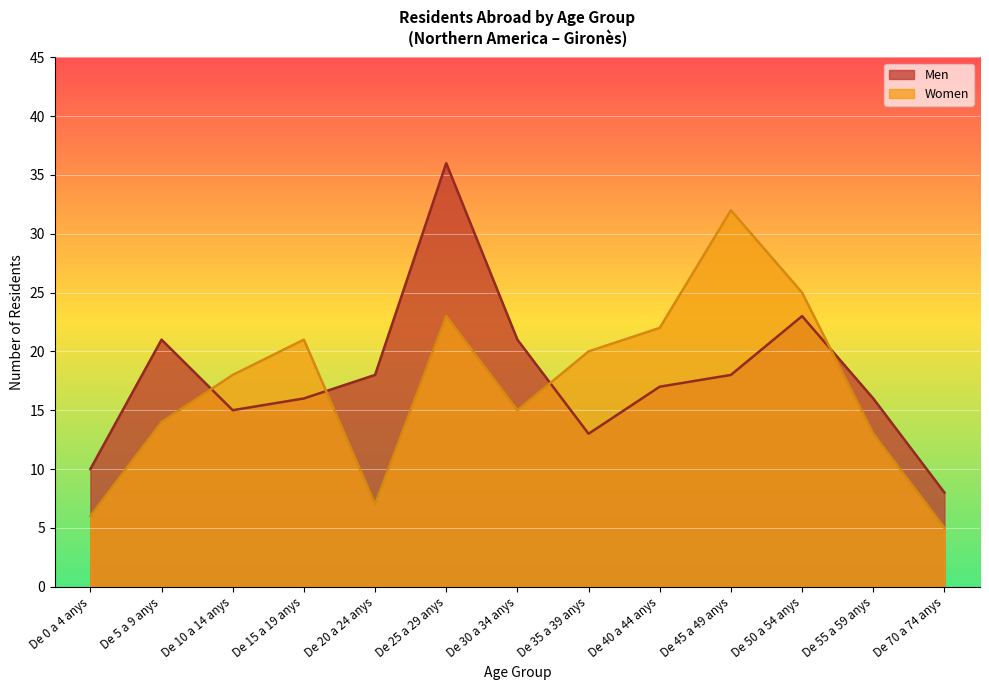

What is the sum of all Women values?

221